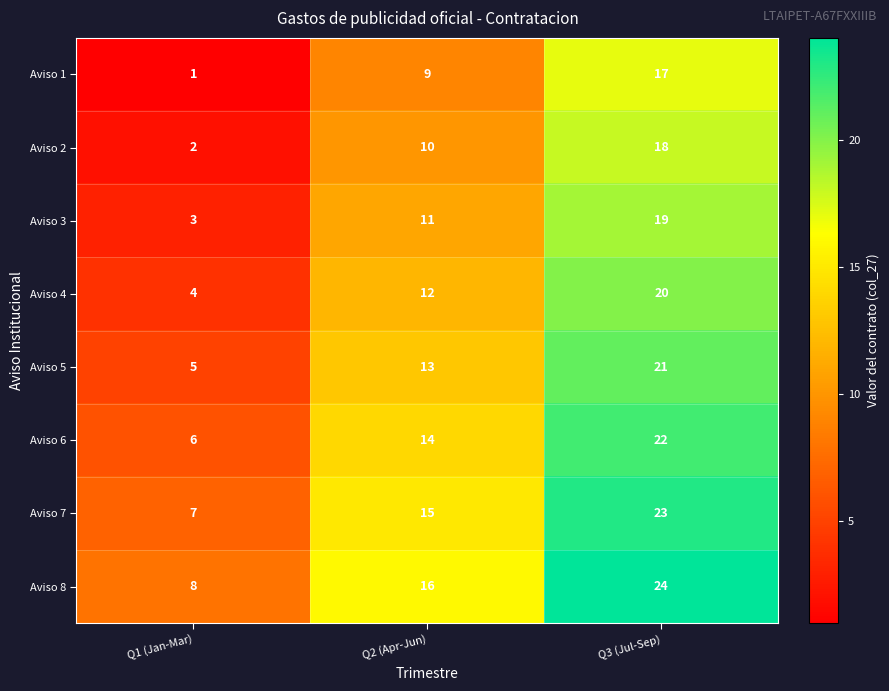

Where is Aviso 2 nearest to the value 10?

Q2 (Apr-Jun)